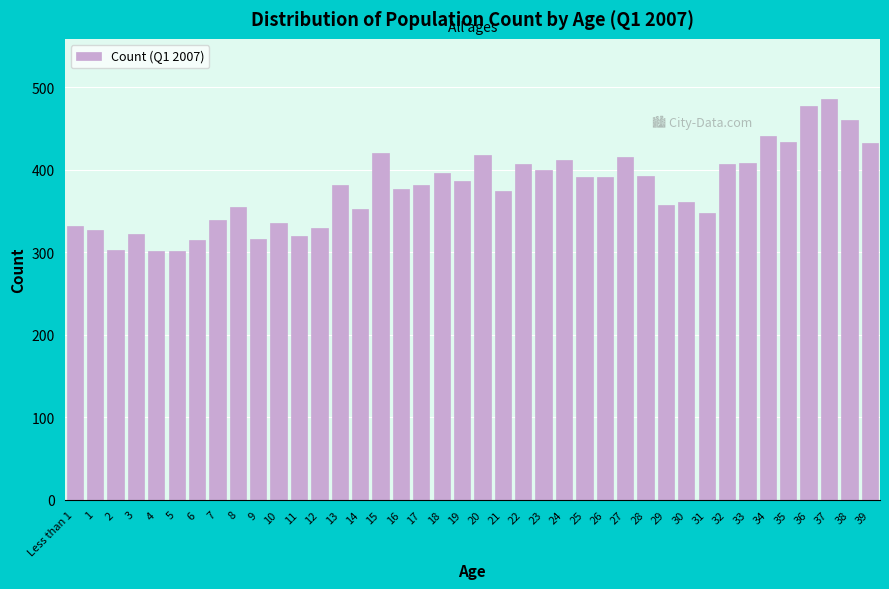

The value at 31 is 348. True or false?

True